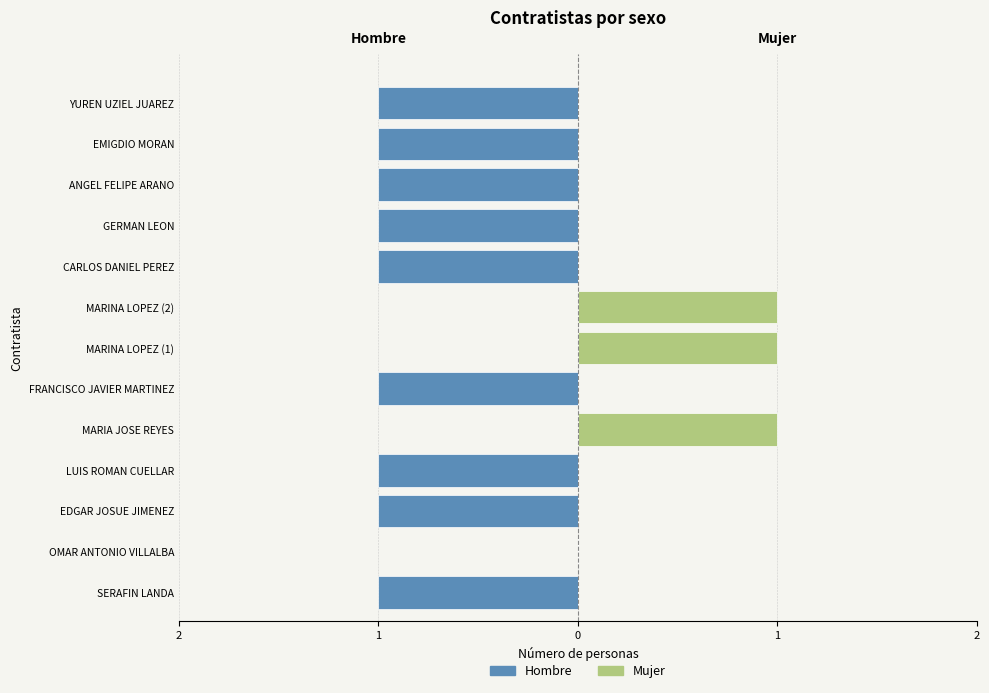

Read the Hombre value at EDGAR JOSUE JIMENEZ.

-1